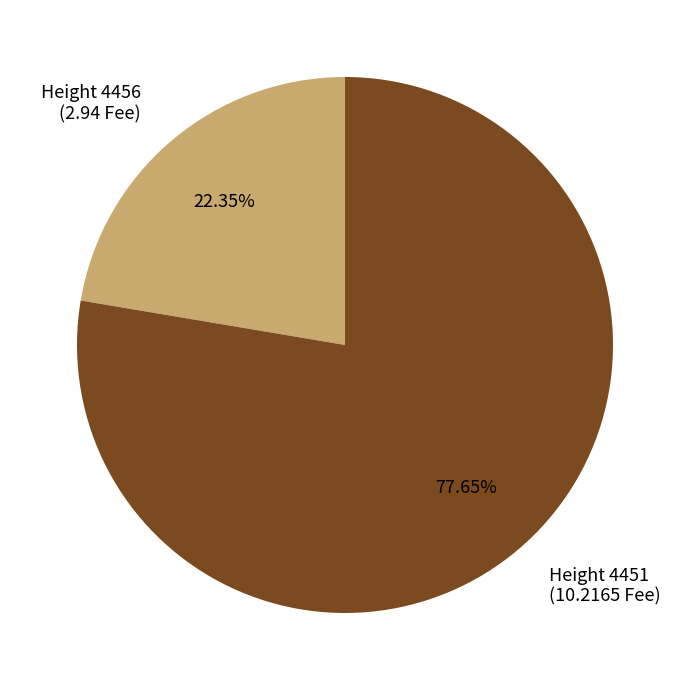

To the nearest percent, what is the difference between the largest and smallest slice percentages?

55%